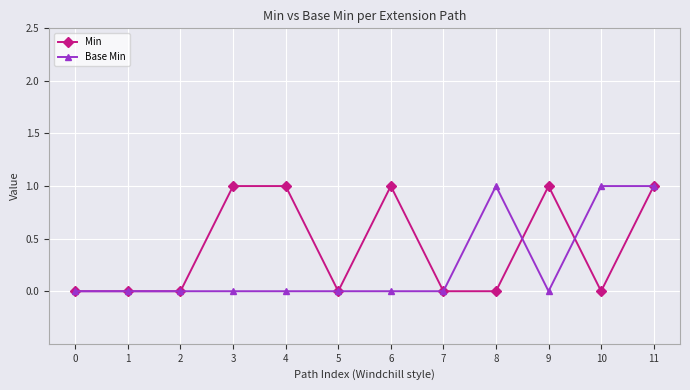

What is the value of the Base Min point at the 9th from the left?

1